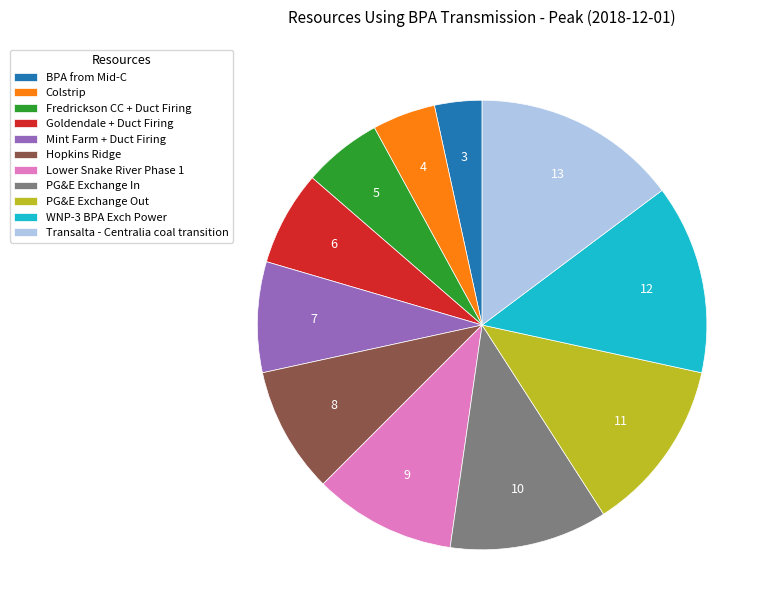

Combined, do Mint Farm + Duct Firing and BPA from Mid-C account for over 50%?

No